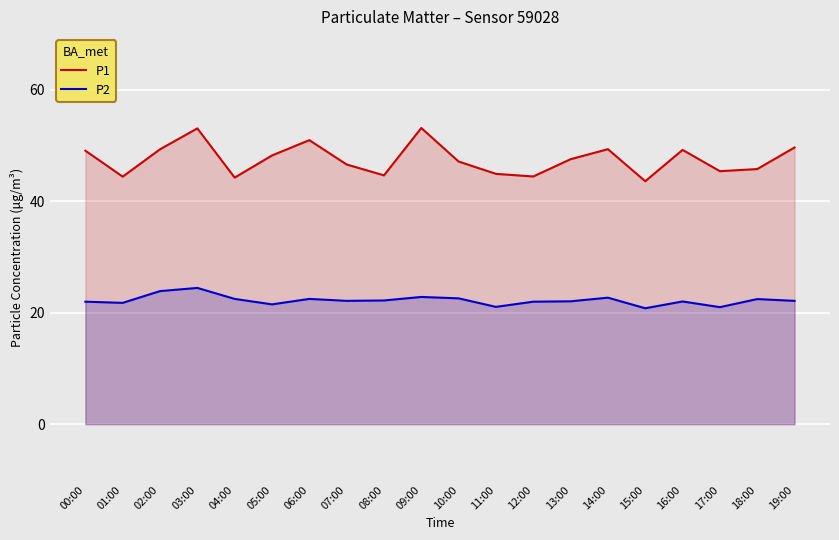

What are all the series names shown in the legend?

P1, P2